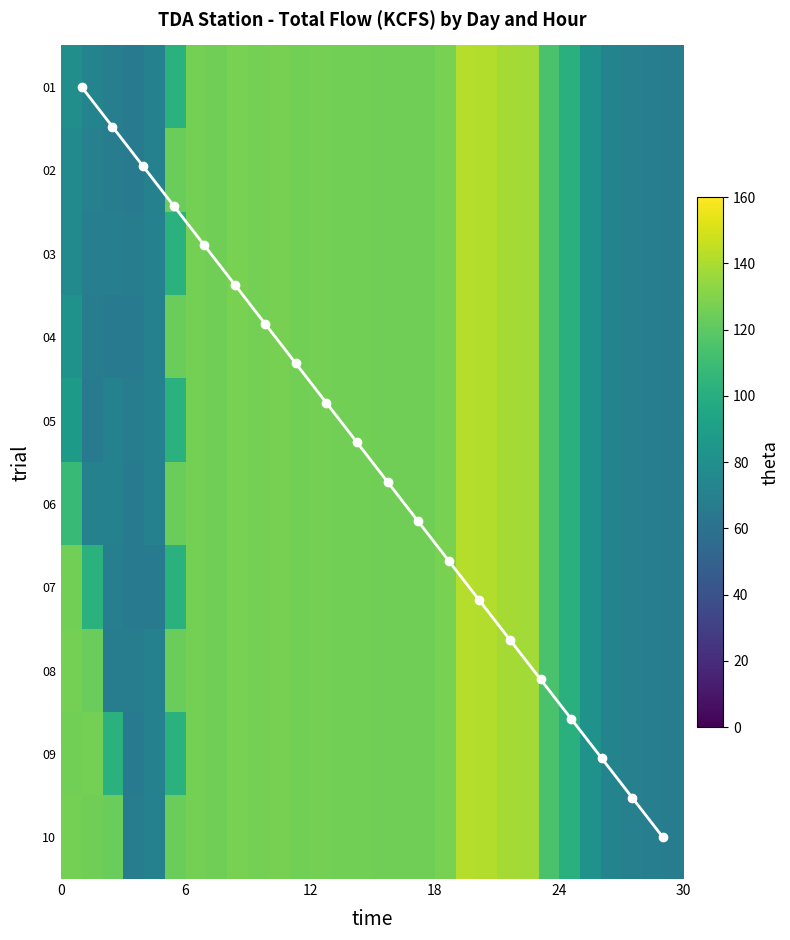

At how many categories does at least one series exceed 77?

24